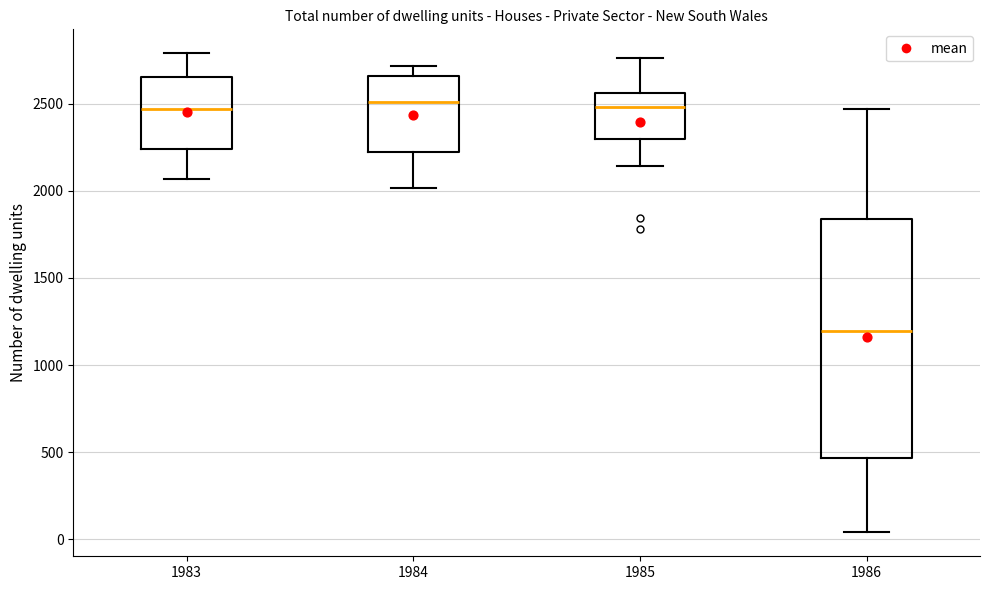

Where does the upper whisker of the box at x = 1986 end on the y-axis? The values are not printed on the chart, so give them approximately, as read against the axis.

2450